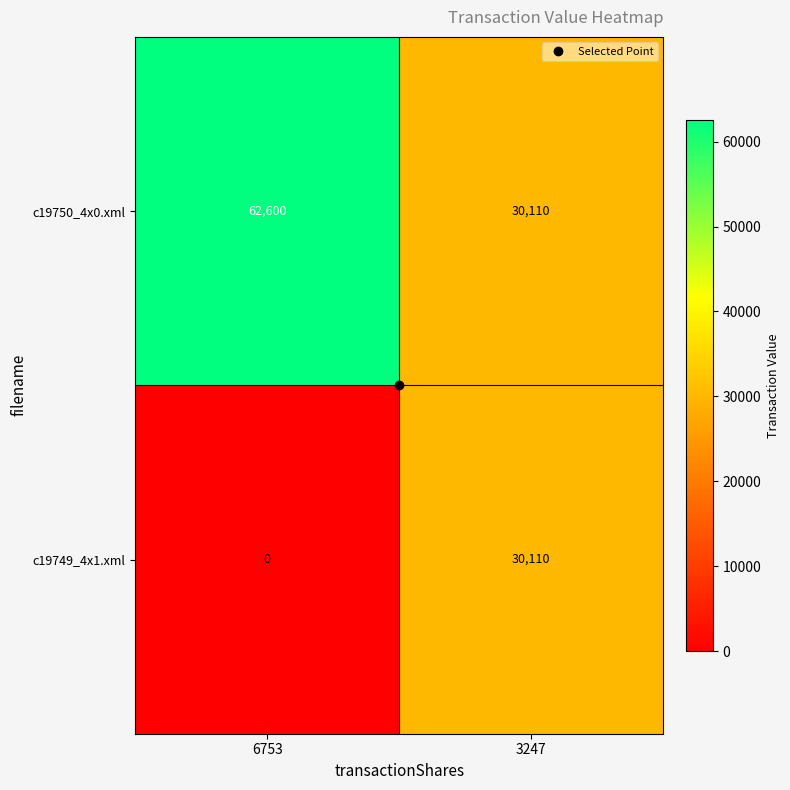

At which category is the sum across all series the highest?

6753